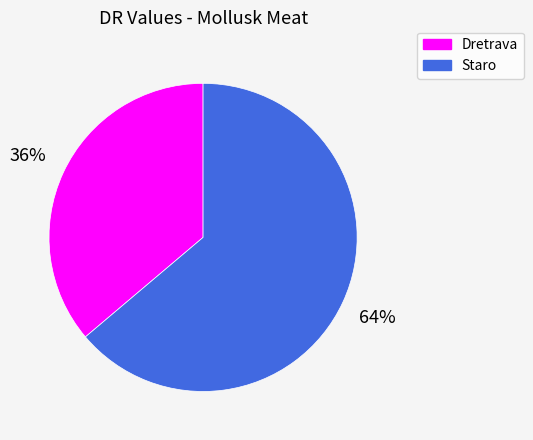

Is the sum of Dretrava and Staro greater than half?

Yes